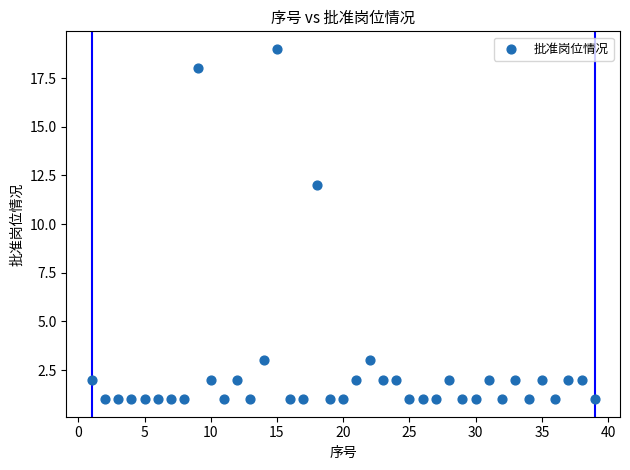

What is the range of X values (max minus min)?

38